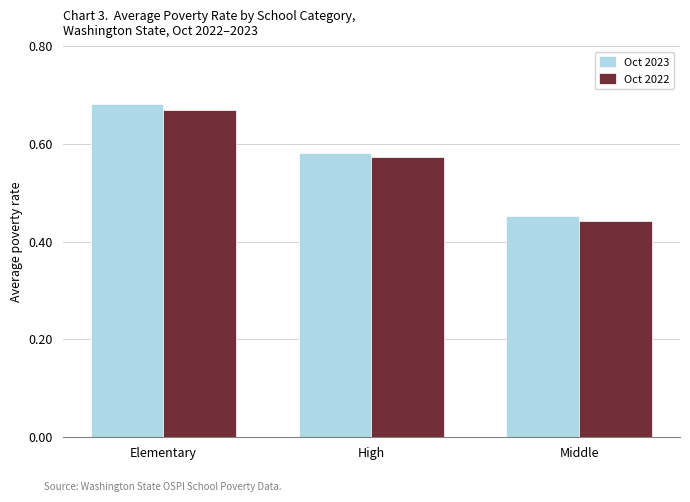

At which category is the sum across all series the highest?

Elementary